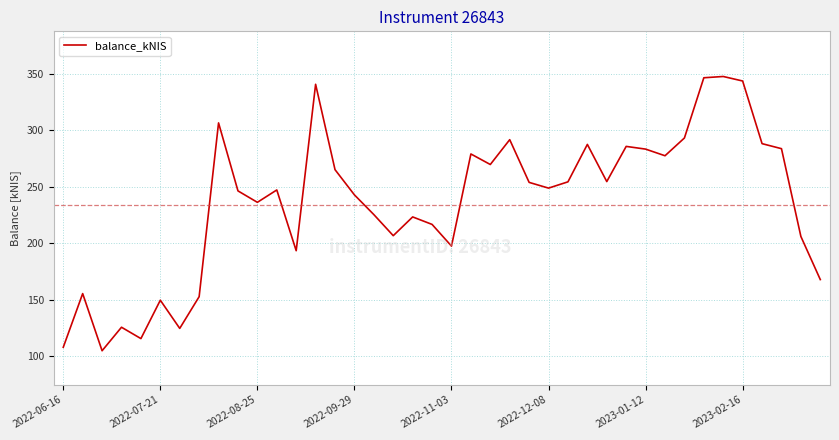

What is the smallest value displayed?

104.7